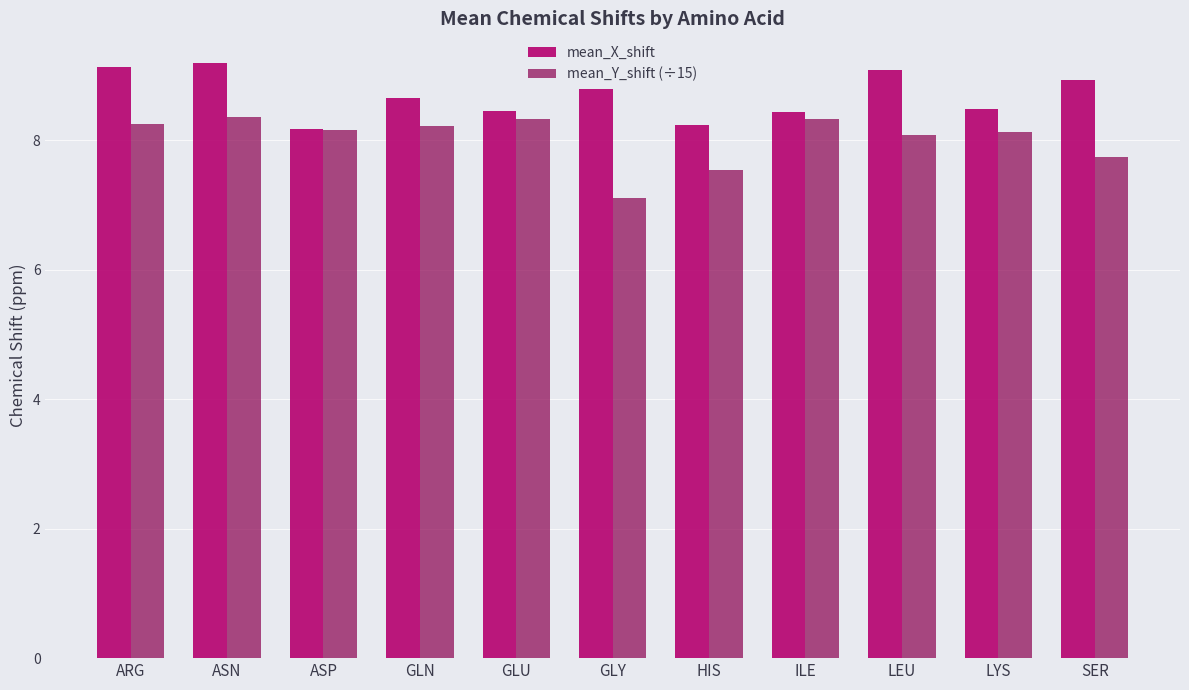

At which label does mean_Y_shift (÷15) reach its minimum?

GLY